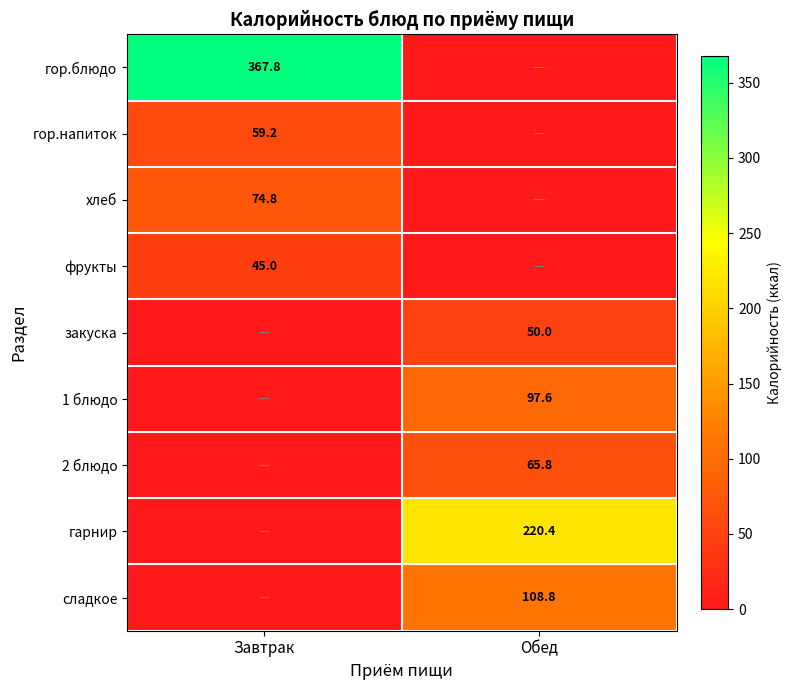

Is the value of фрукты at Завтрак greater than the value of гарнир at Обед?

No